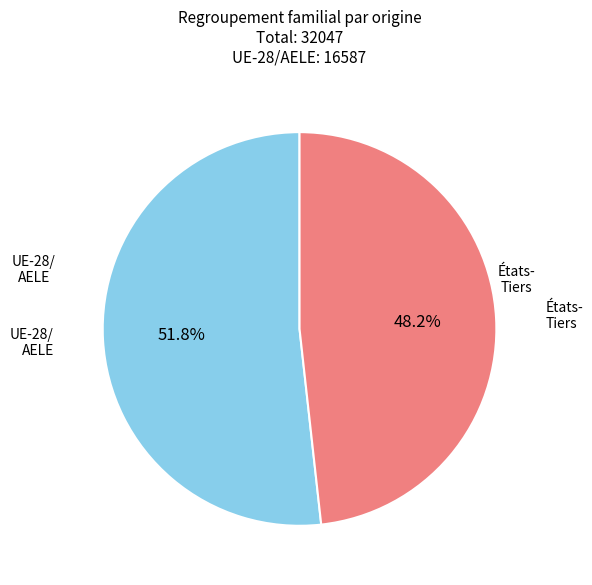

Is there a majority slice in this chart?

Yes